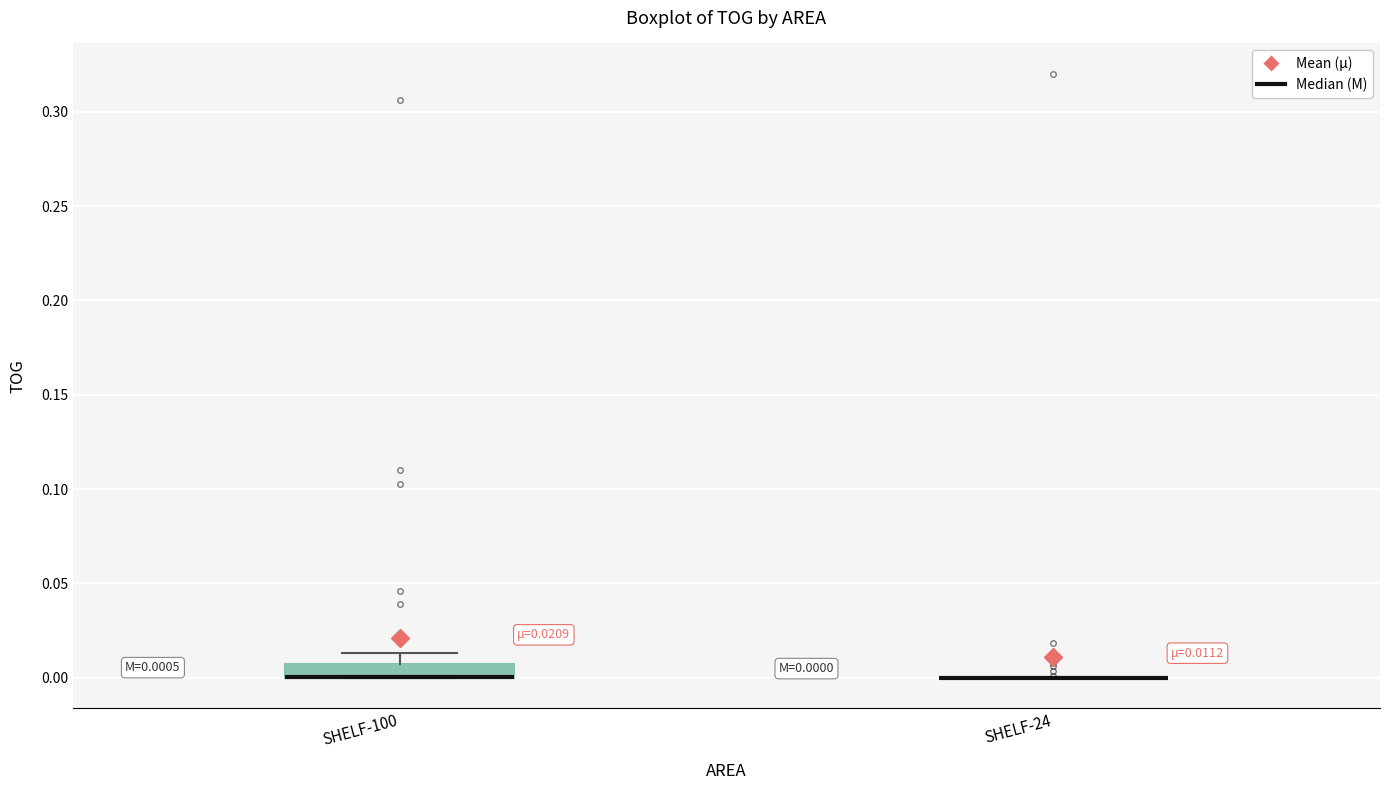

Comparing the boxes themselves (not the whiskers), which one is the tallest?

SHELF-100